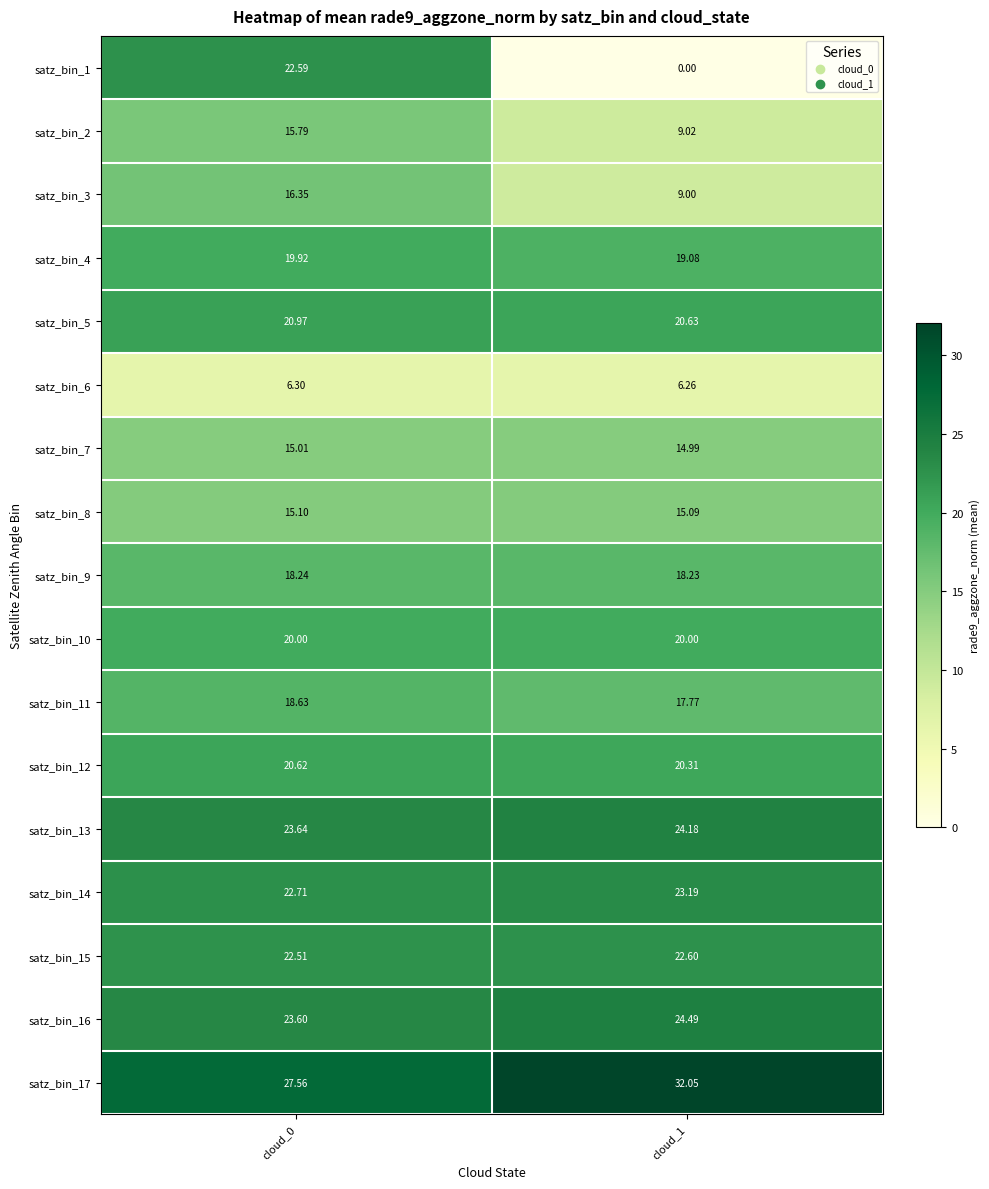

Rank the series at cloud_0 from lowest to highest value.

satz_bin_6, satz_bin_7, satz_bin_8, satz_bin_2, satz_bin_3, satz_bin_9, satz_bin_11, satz_bin_4, satz_bin_10, satz_bin_12, satz_bin_5, satz_bin_15, satz_bin_1, satz_bin_14, satz_bin_16, satz_bin_13, satz_bin_17